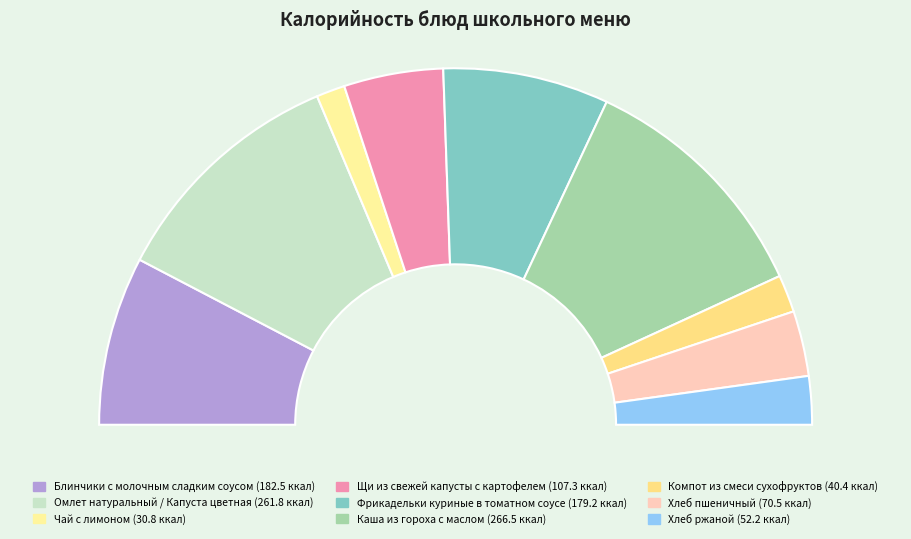

Rank the categories by value from lowest to highest.

Чай с лимоном, Компот из смеси сухофруктов, Хлеб ржаной, Хлеб пшеничный, Щи из свежей капусты с картофелем, Фрикадельки куриные в томатном соусе, Блинчики с молочным сладким соусом, Омлет натуральный / Капуста цветная, Каша из гороха с маслом